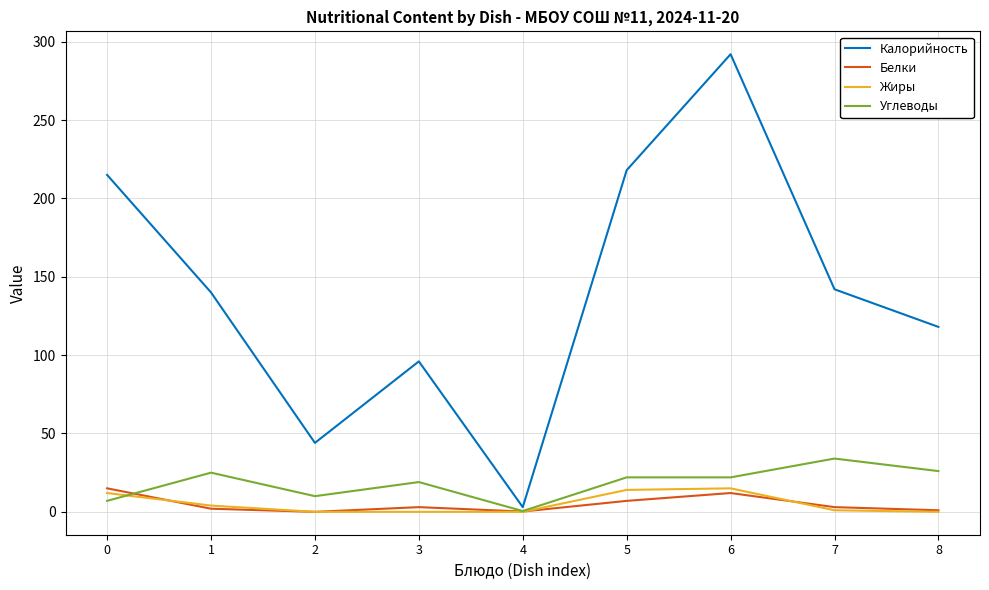

Which series has the largest total across all categories?

Калорийность